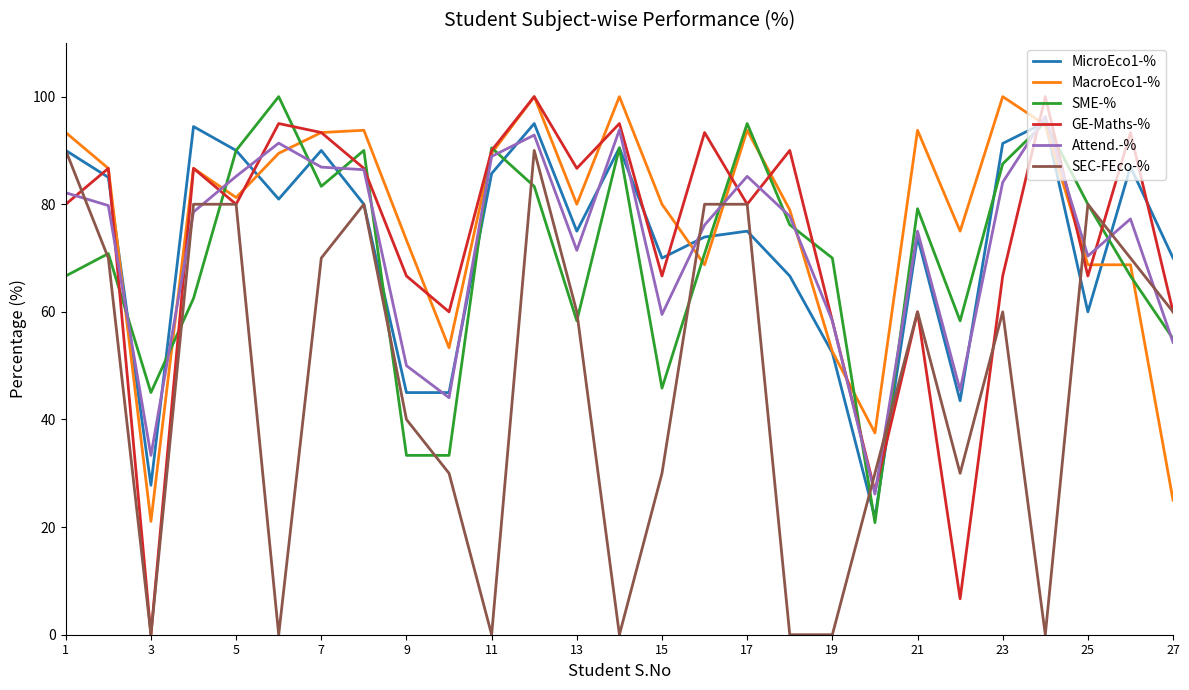

Which series has the largest range (max minus min)?

GE-Maths-%